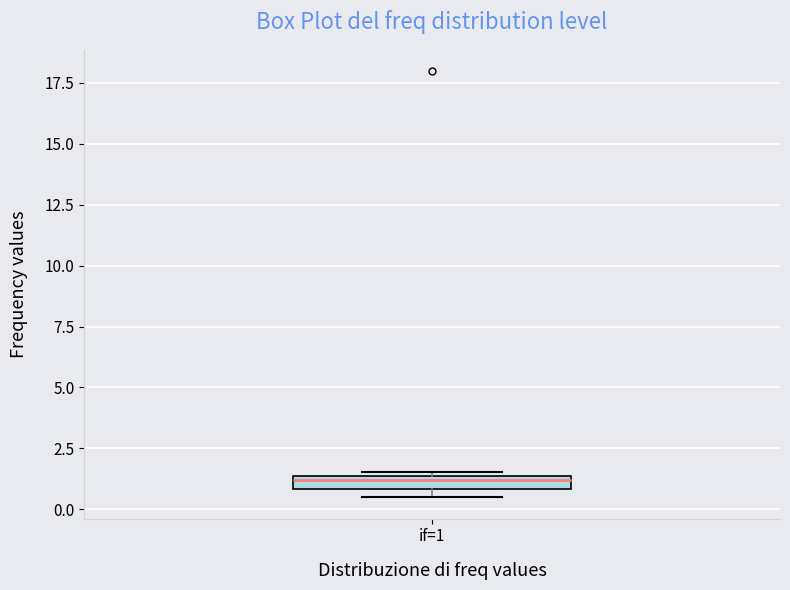

Where is the upper edge of the box for if=1 on the y-axis? The values are not printed on the chart, so give them approximately, as read against the axis.

1.5